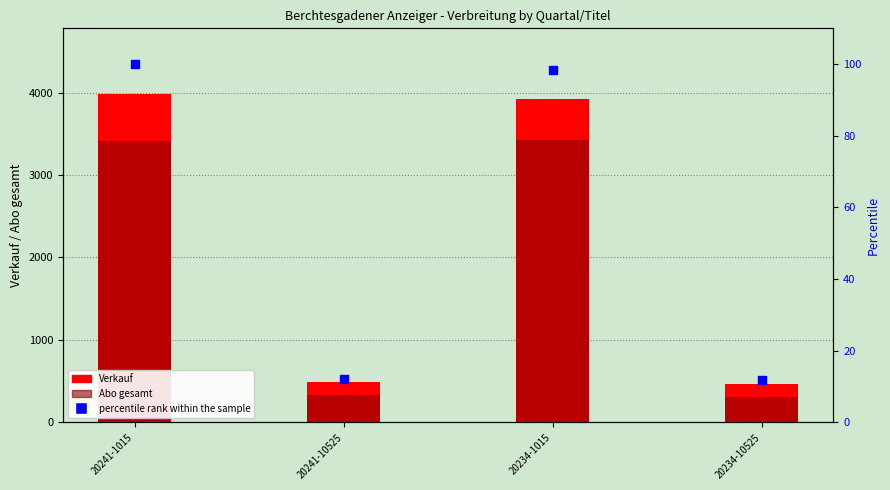

What is the total value across all series at 20234-1015?

7446.4